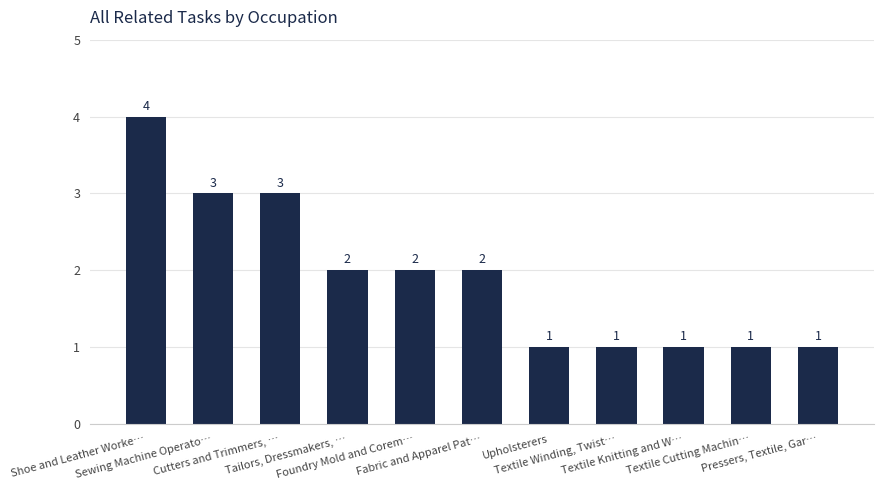

Is it true that the value at Pressers, Textile, Gar… is 0?

False